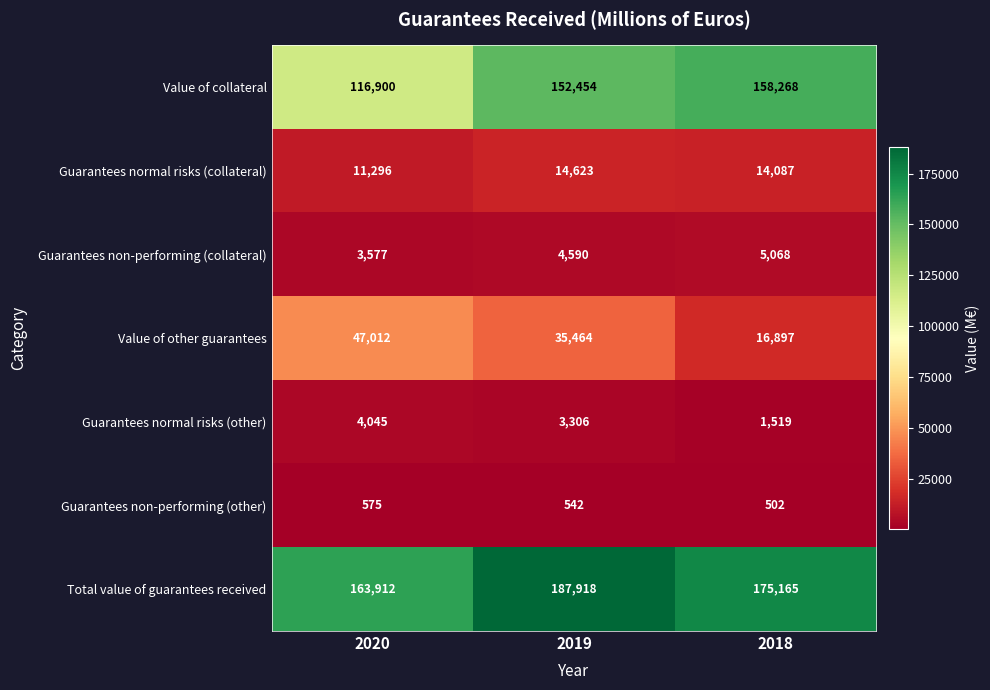

What is the sum of all Guarantees non-performing (other) values?

1619